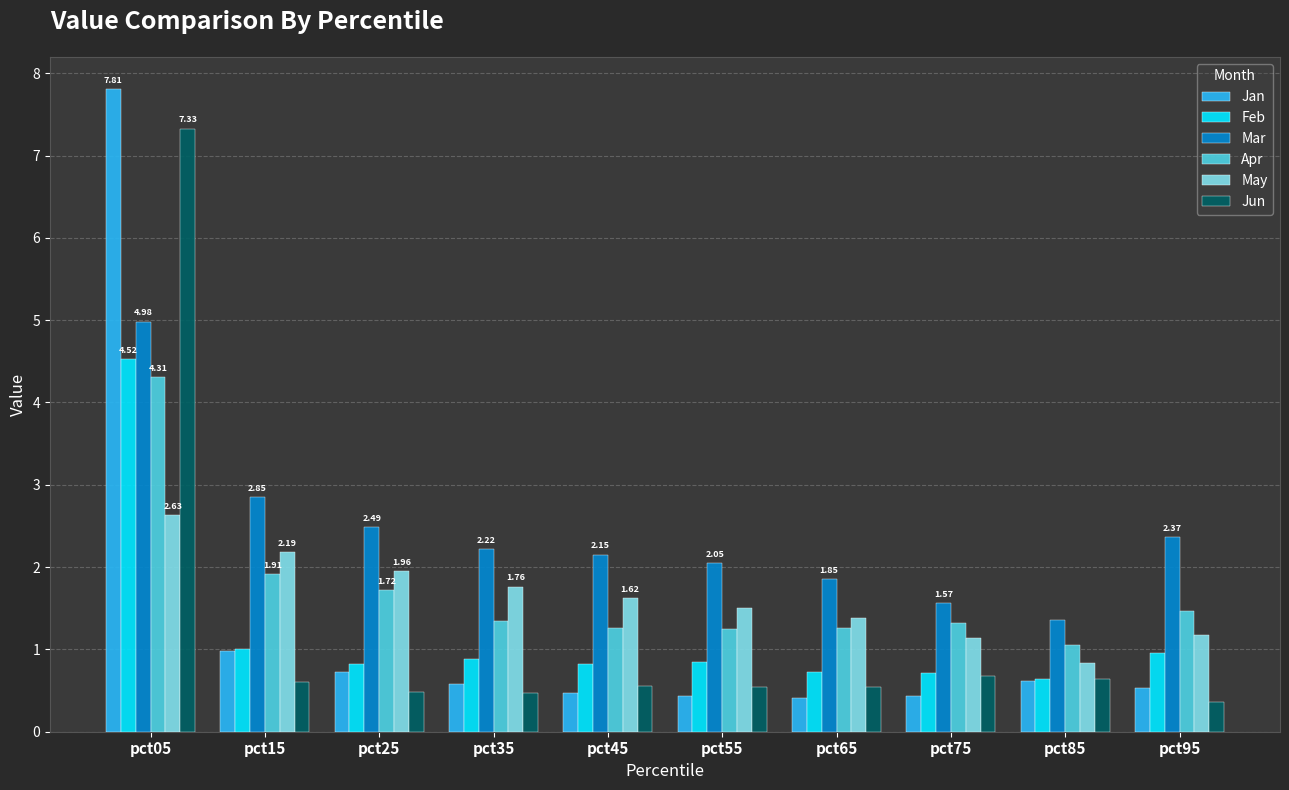

Is the value of Jun at pct15 greater than the value of Apr at pct55?

No